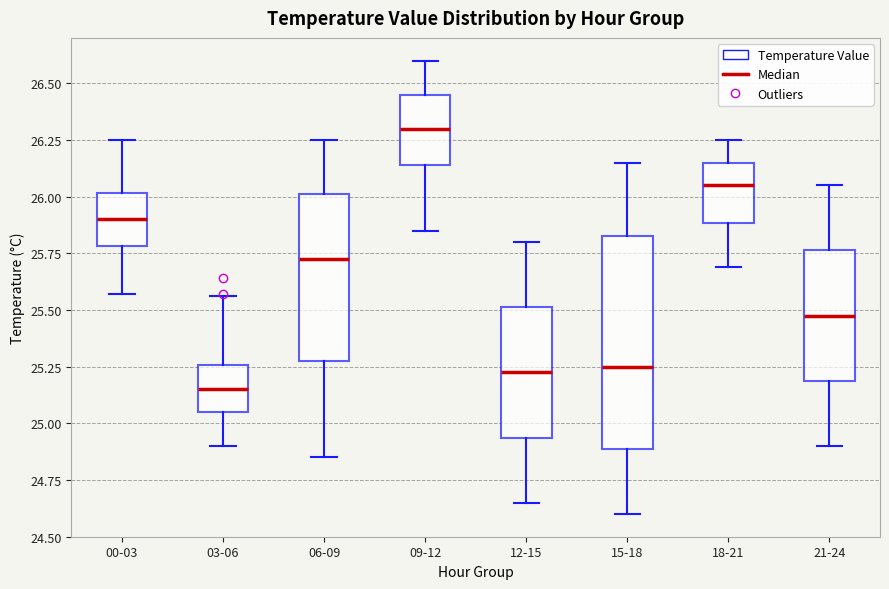

Which box's median line is the lowest?

03-06